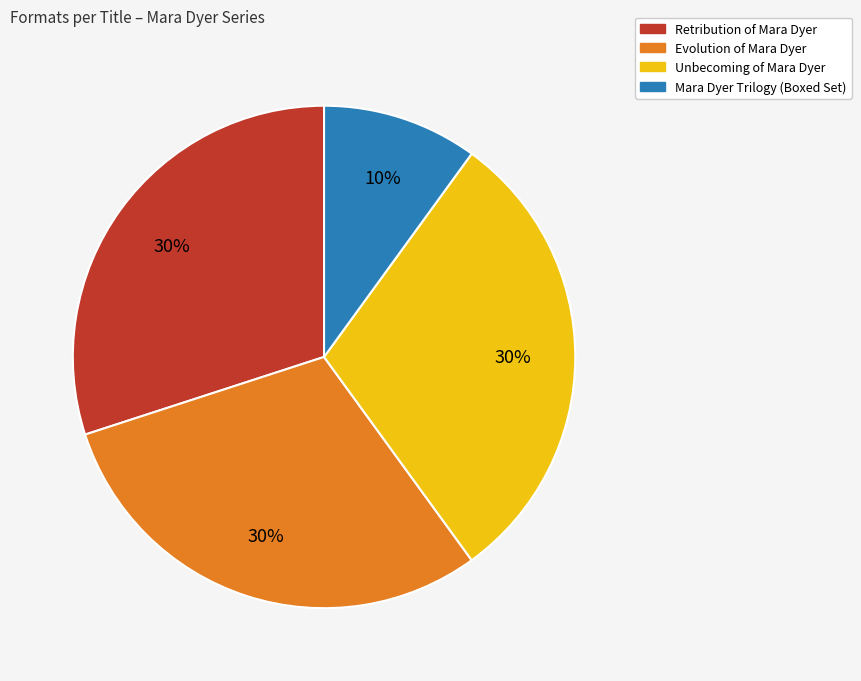

Do Retribution of Mara Dyer and Evolution of Mara Dyer together represent more than half of the pie?

Yes